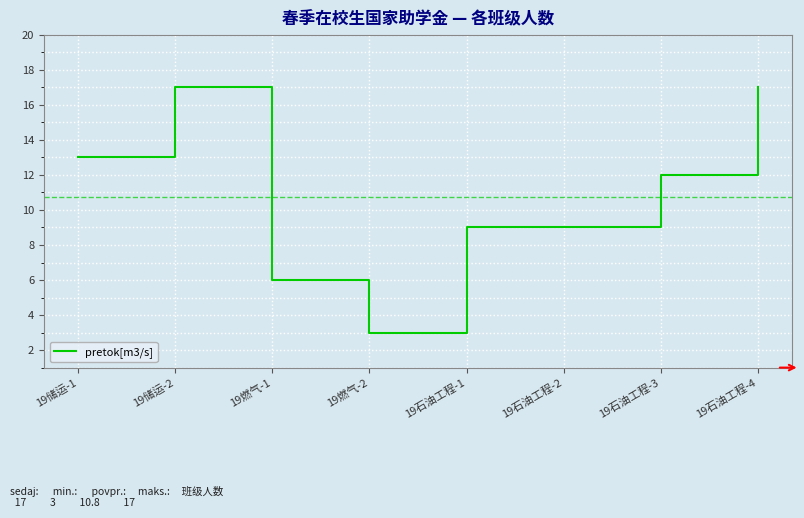

Which category has the lowest value across all series?

19燃气-2